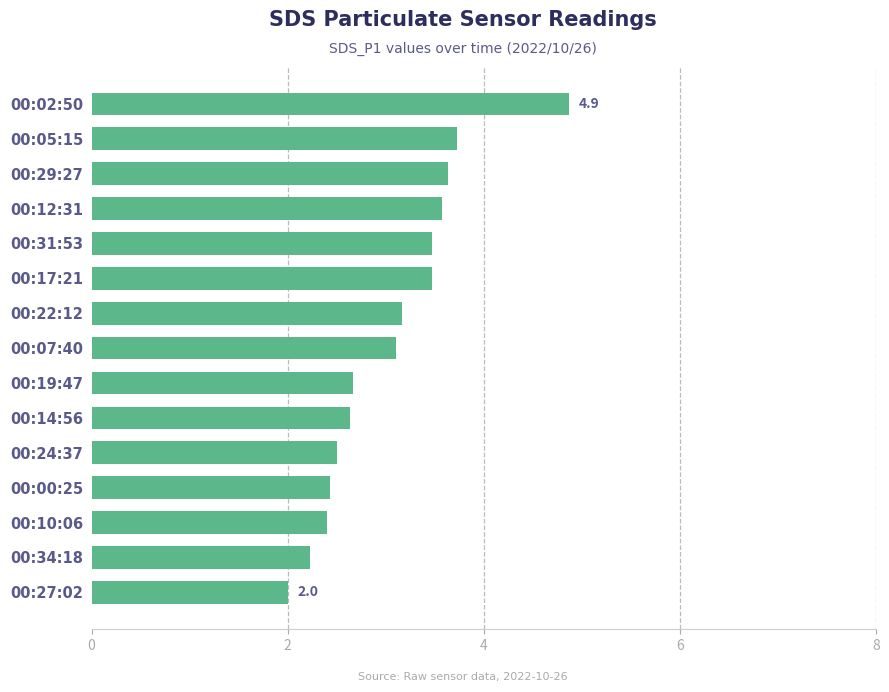

What is the ratio of the value at 00:02:50 to the value at 00:10:06?

2.0